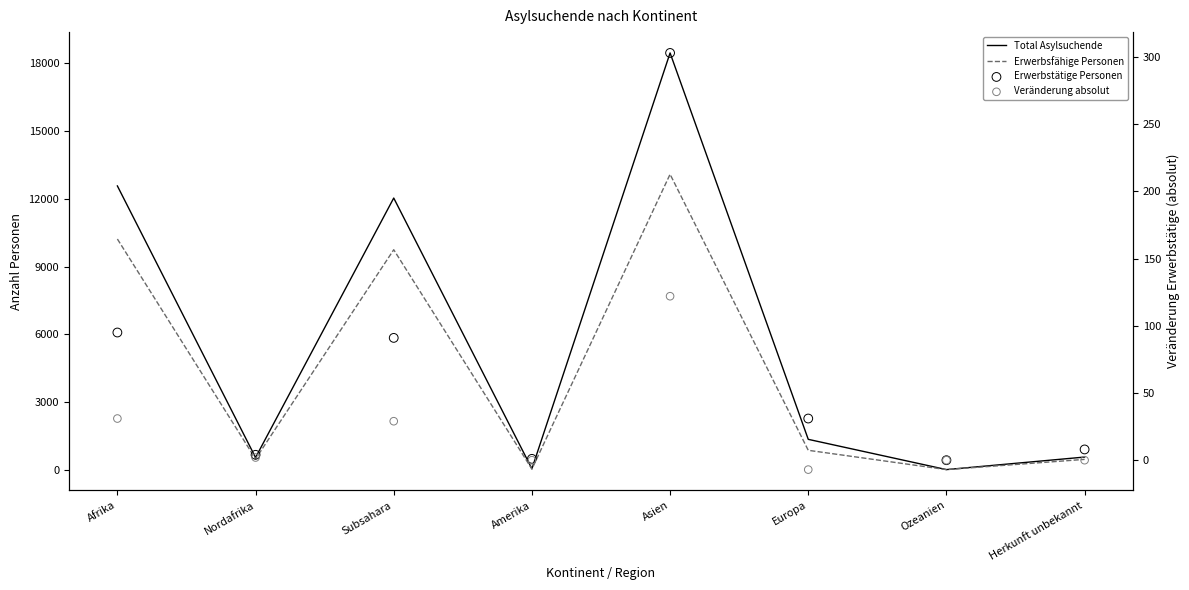

At which category is the sum across all series the highest?

Asien